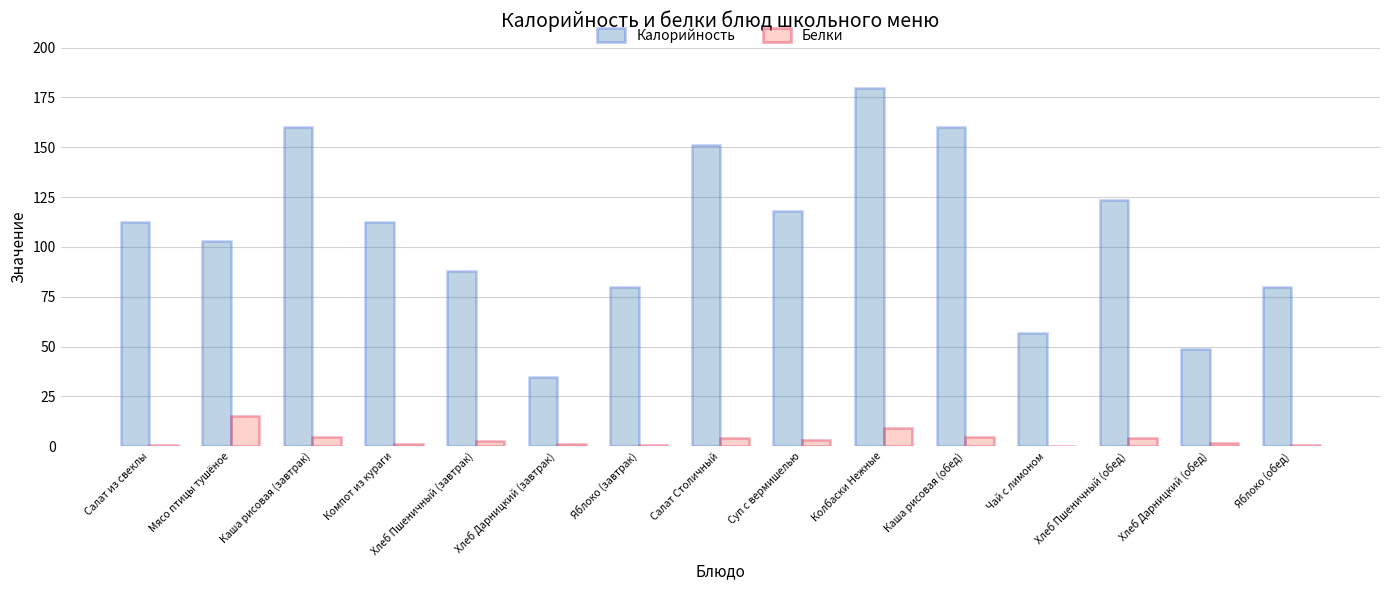

How many data points does each series have?

15